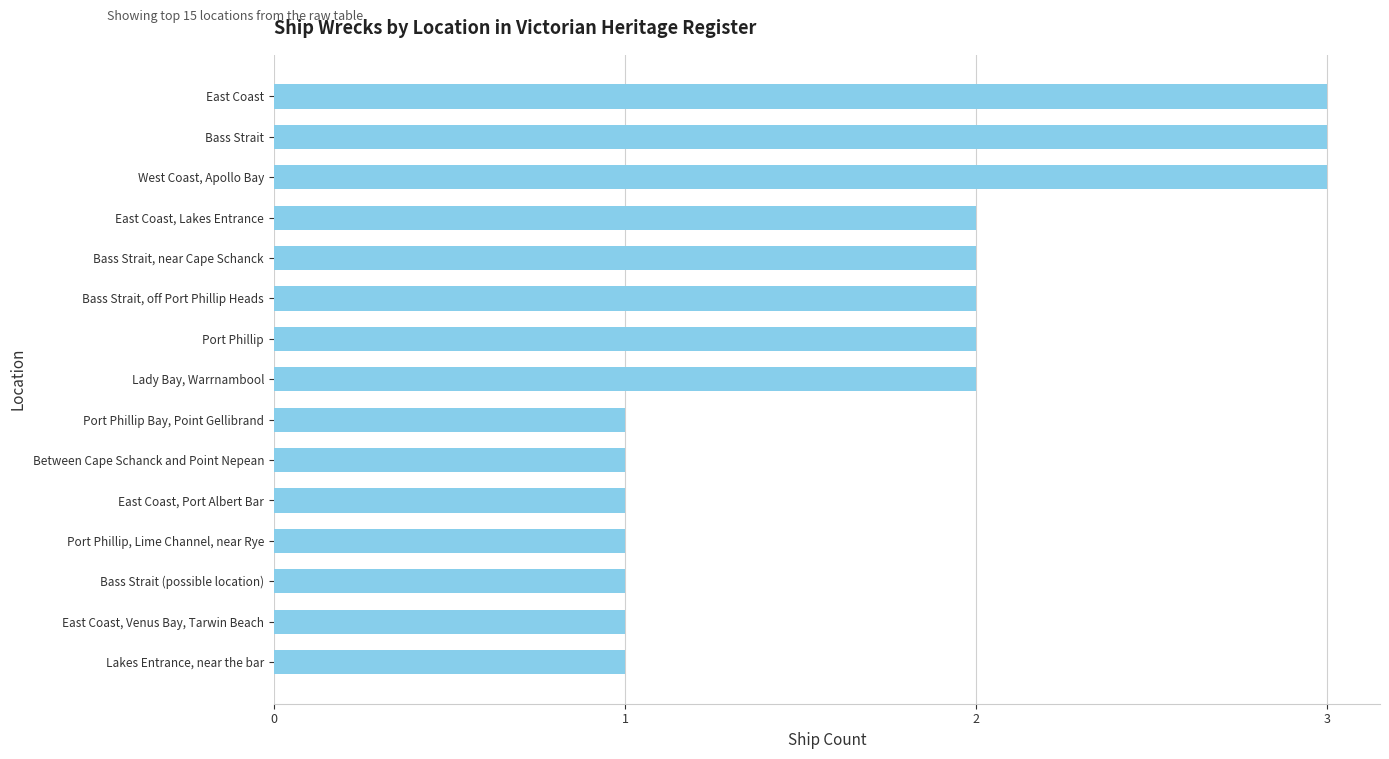

The value at East Coast is 3. True or false?

True